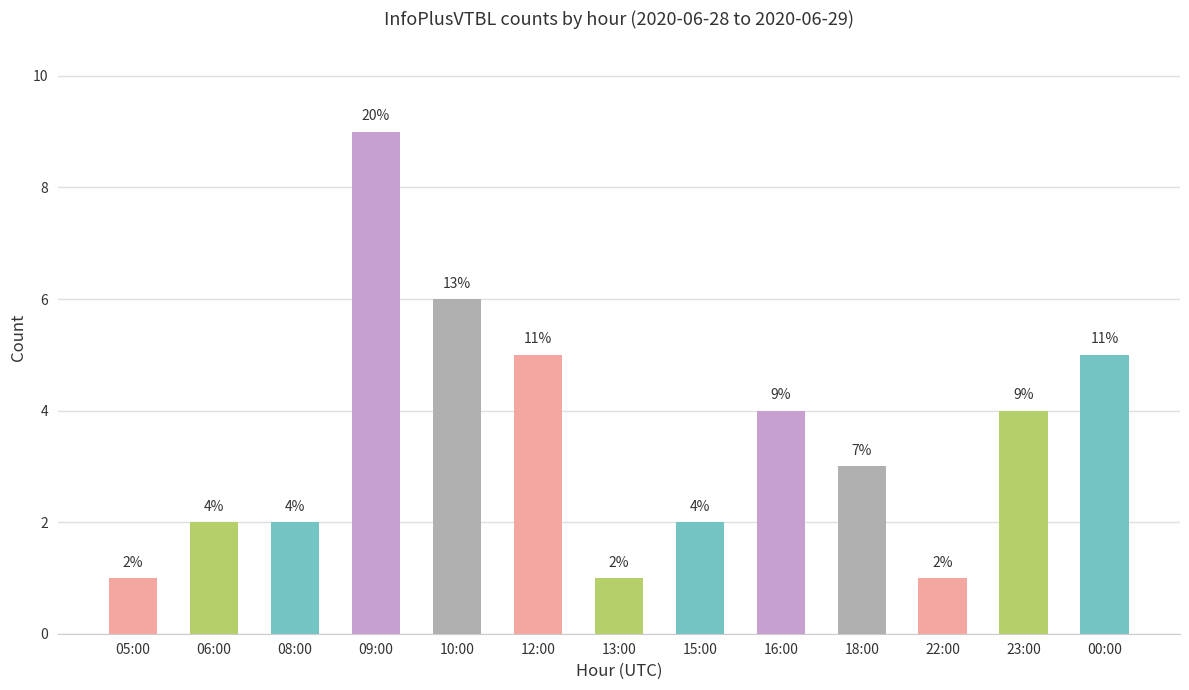

What is the maximum value shown in the chart?

9